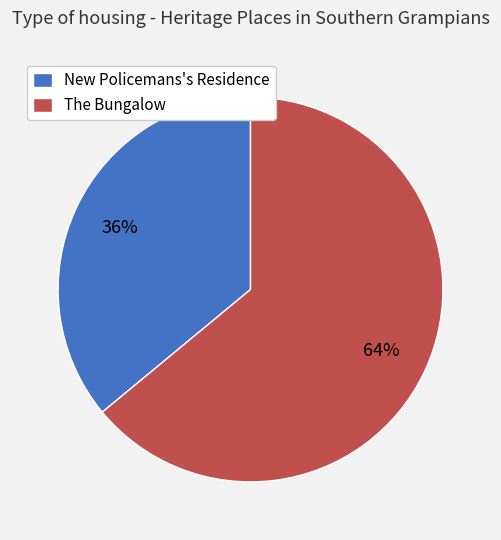

What percentage is the The Bungalow slice, to the nearest percent?

64%